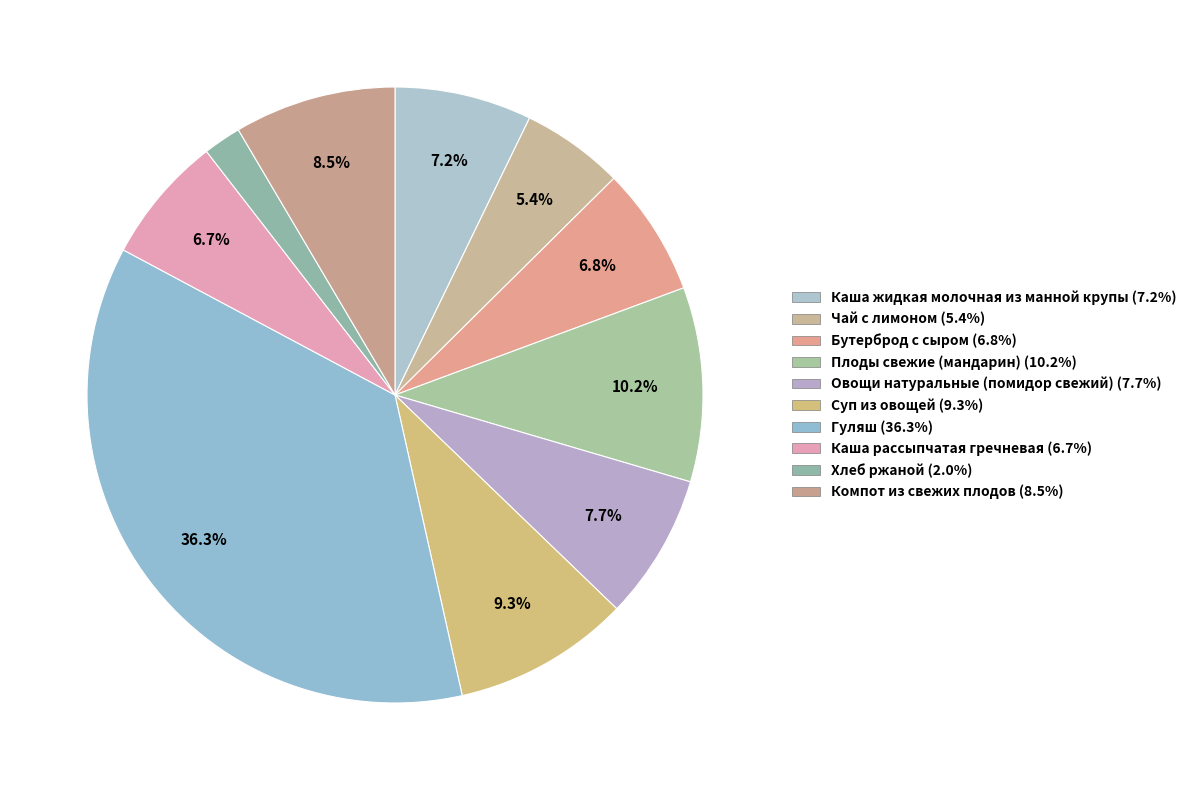

How many slices are in this pie chart?

10